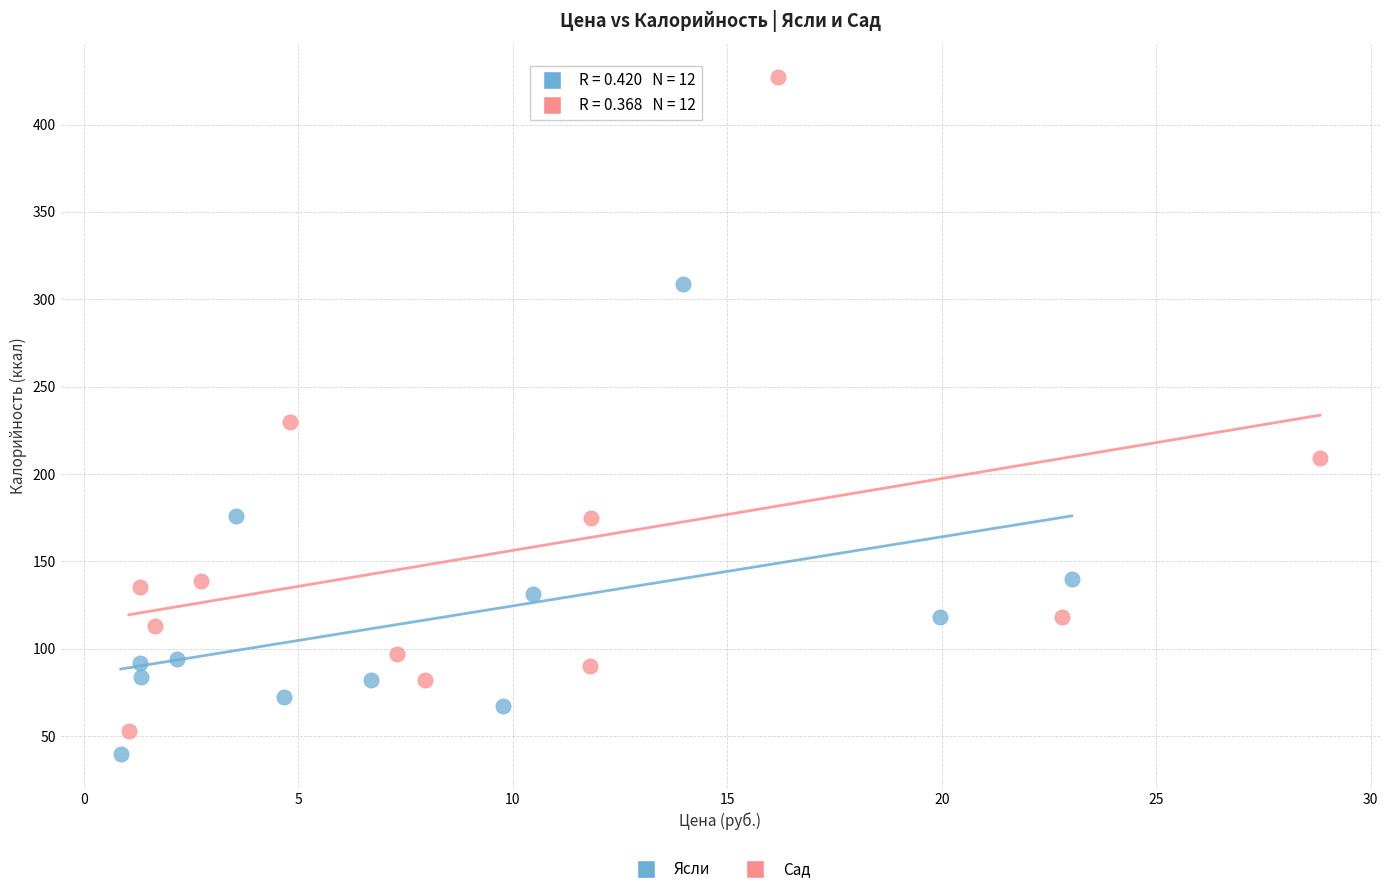

Which series contains the highest Y value?

Сад